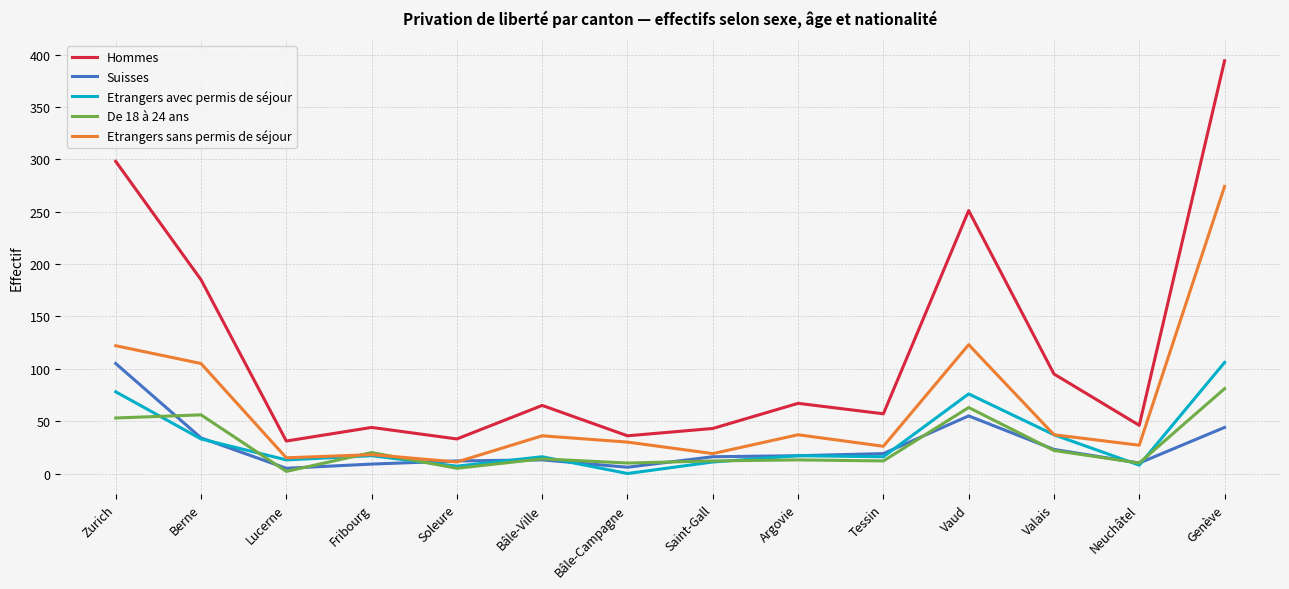

What position from the right is Zurich?

14